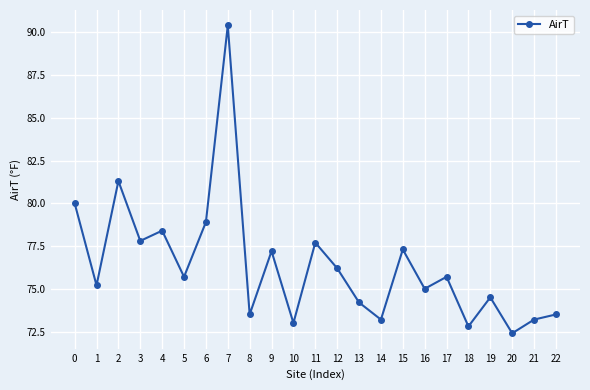

Is it true that the value at 20 is 72.4?

True